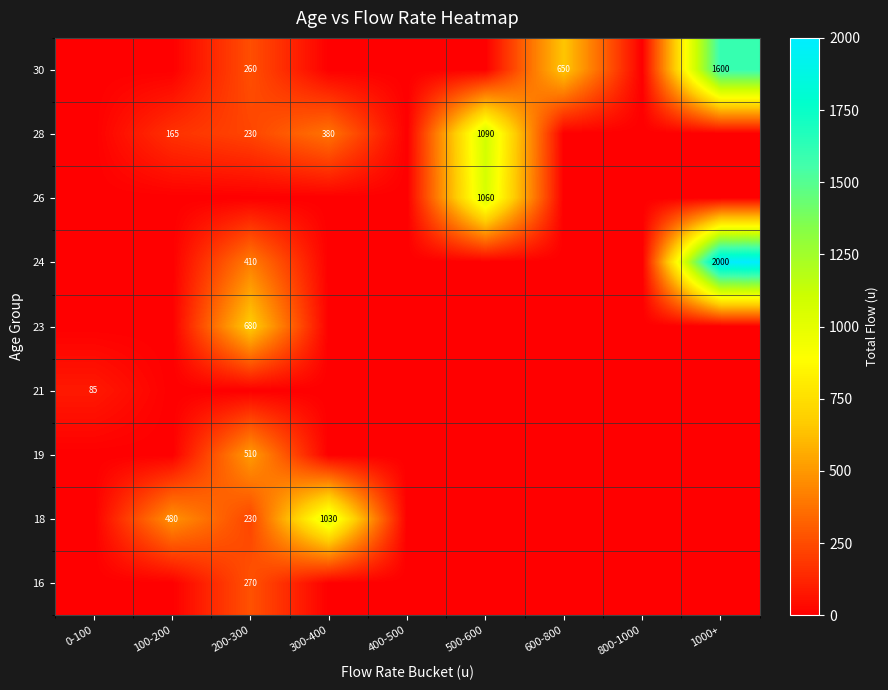

At which category is the sum across all series the highest?

1000+